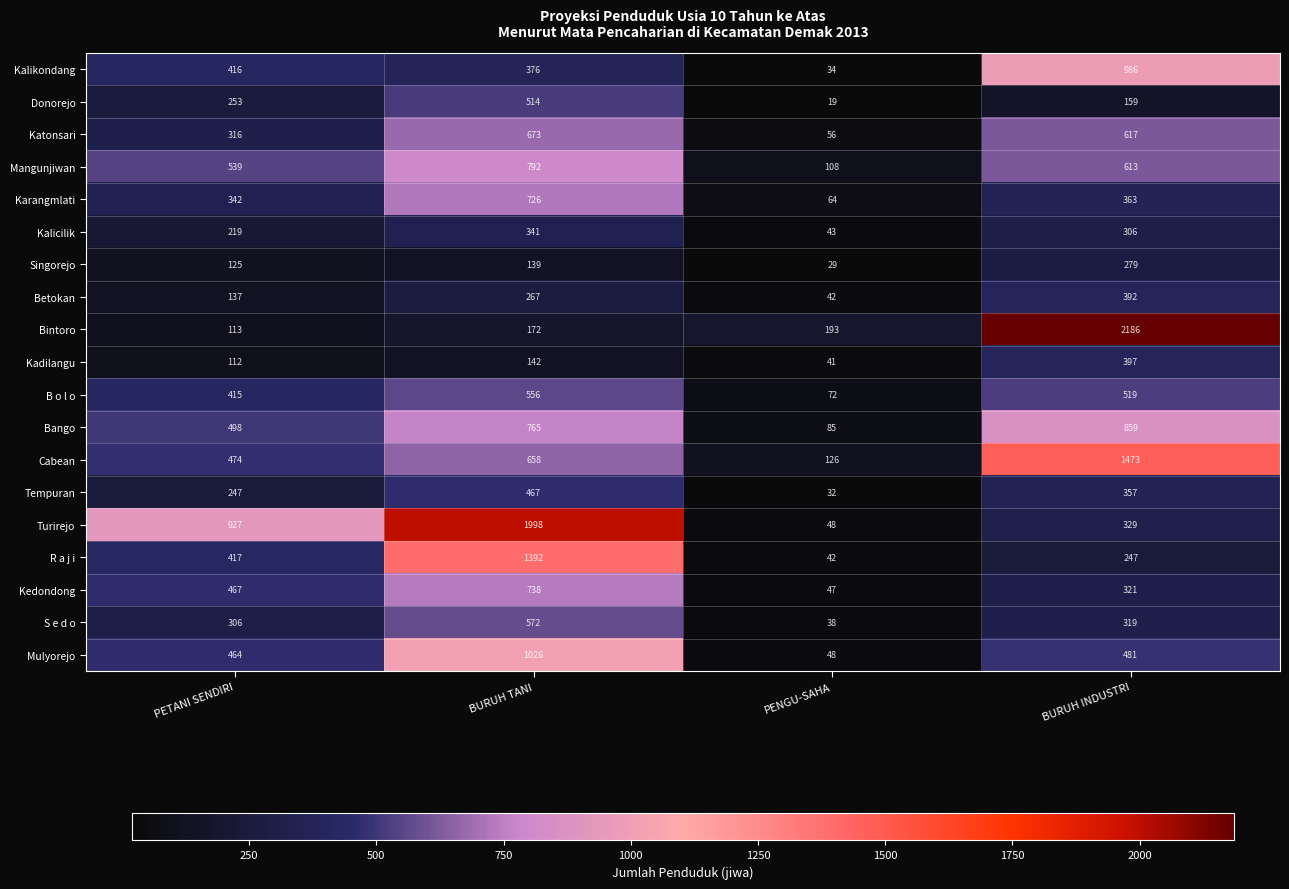

What is the difference between the highest and lowest values at PETANI SENDIRI?

815